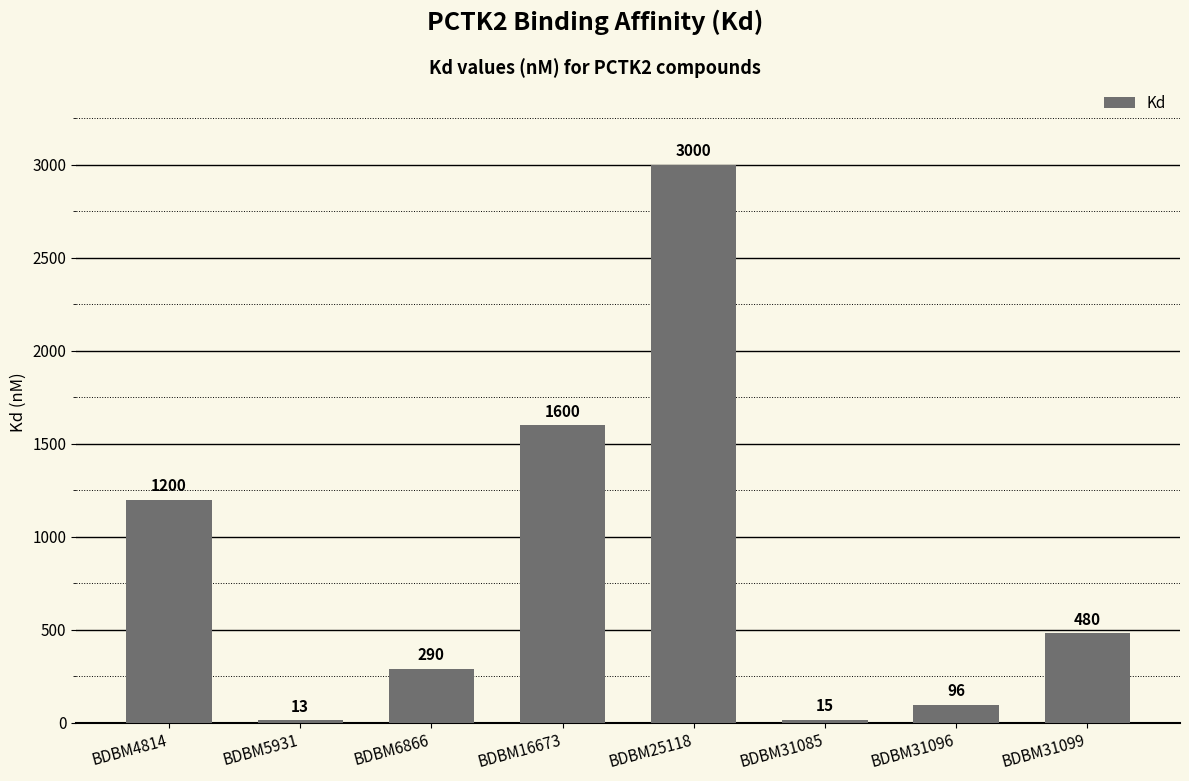

Rank the categories by value from highest to lowest.

BDBM25118, BDBM16673, BDBM4814, BDBM31099, BDBM6866, BDBM31096, BDBM31085, BDBM5931